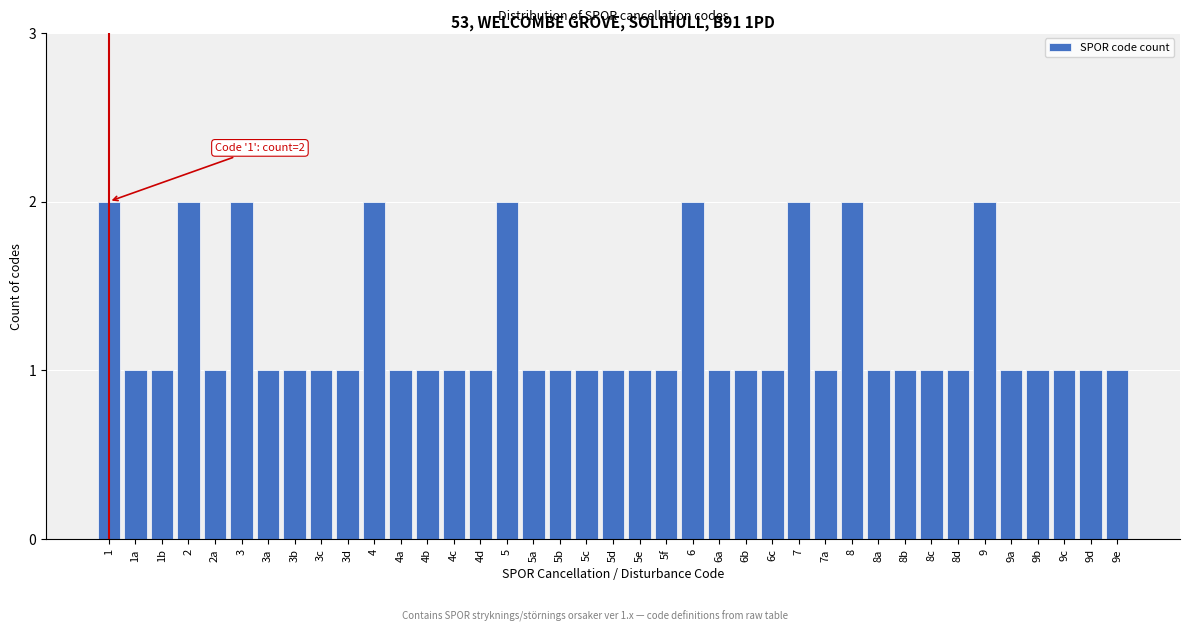

What is the ratio of the value at 7a to the value at 1a?

1.0